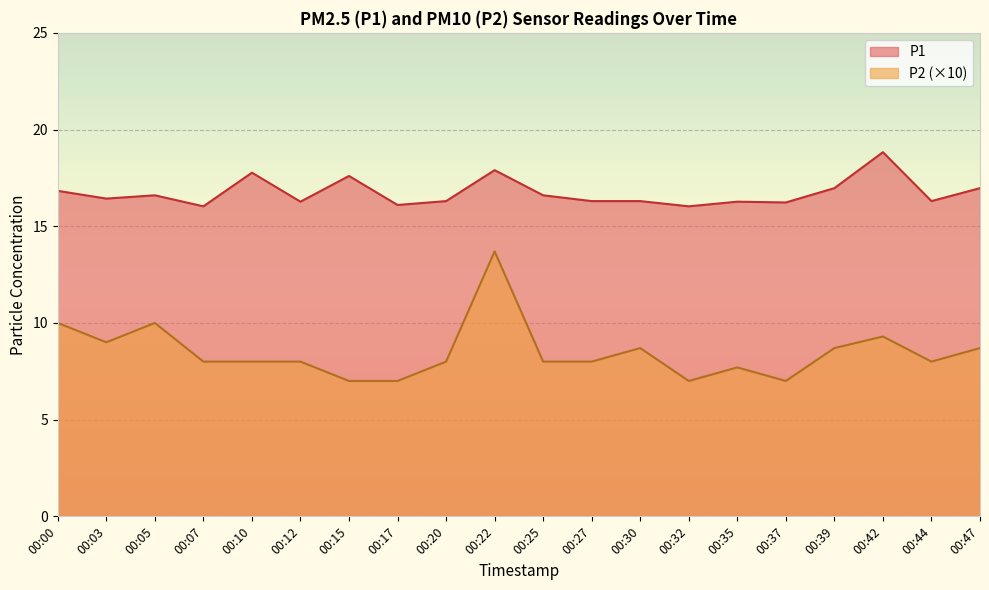

Is it true that P2 equals 10.0 at 00:05?

True